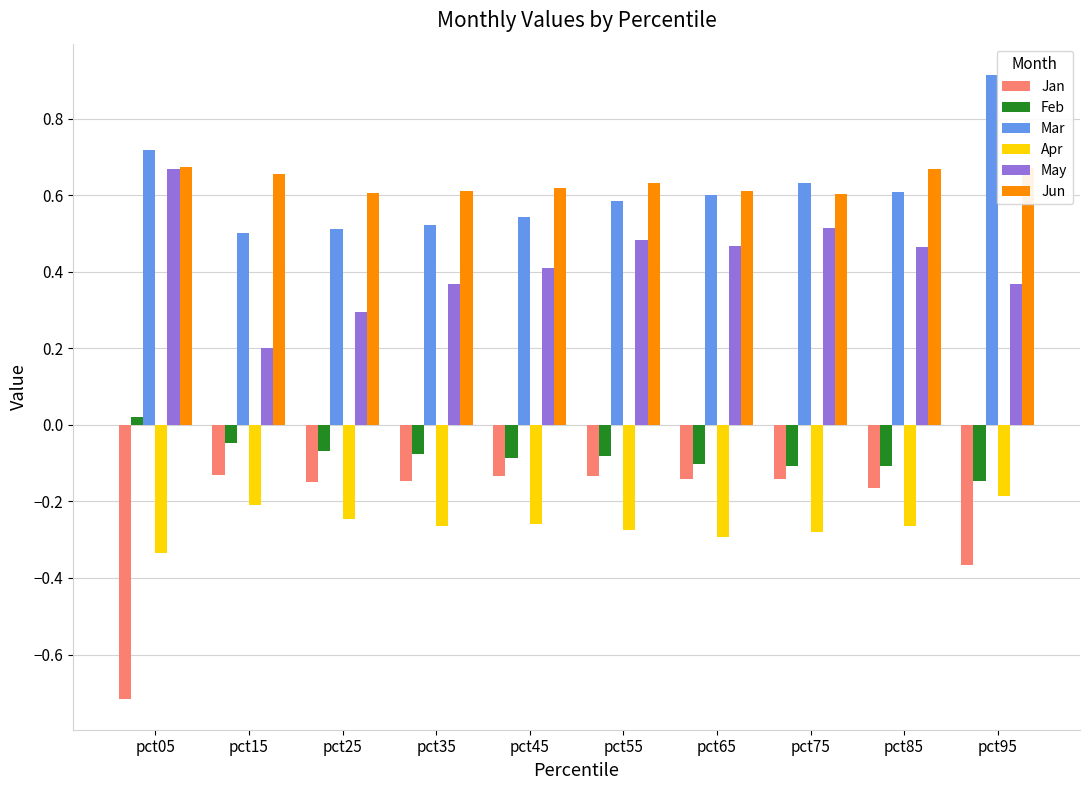

What is the sum of all Jan values?

-2.2